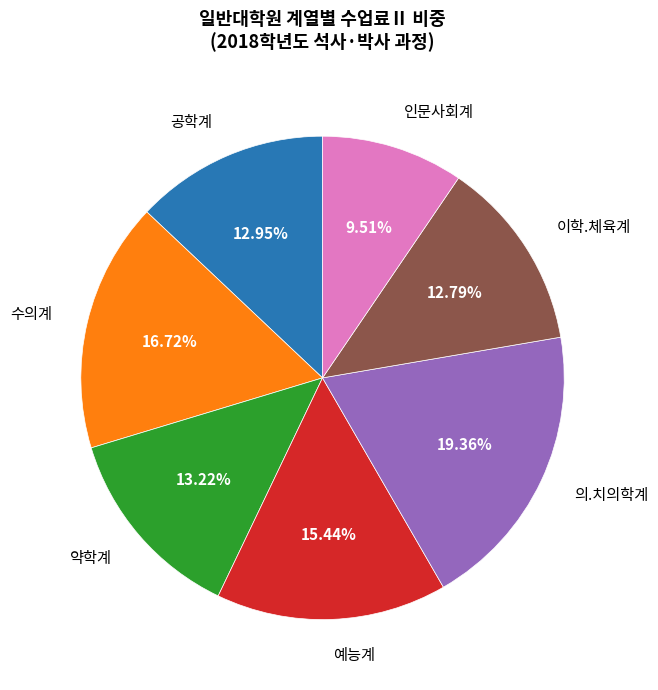

Combined, do 공학계 and 의.치의학계 account for over 50%?

No